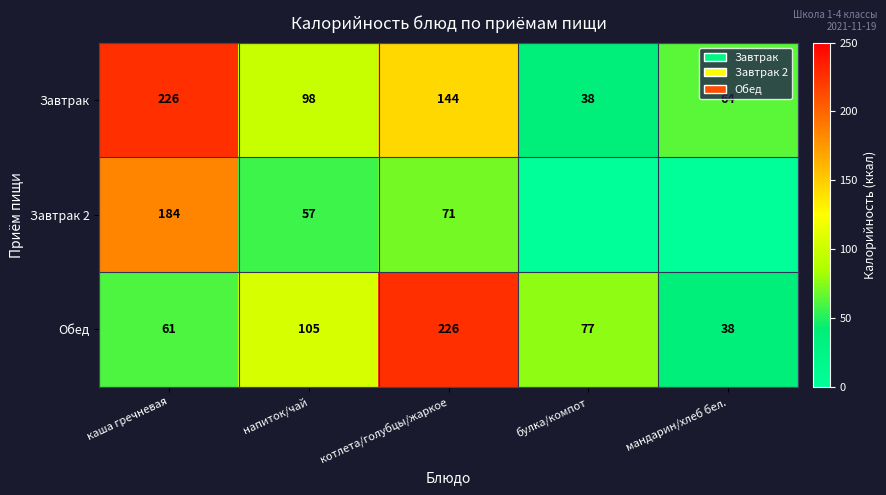

How many distinct data groups are displayed?

3